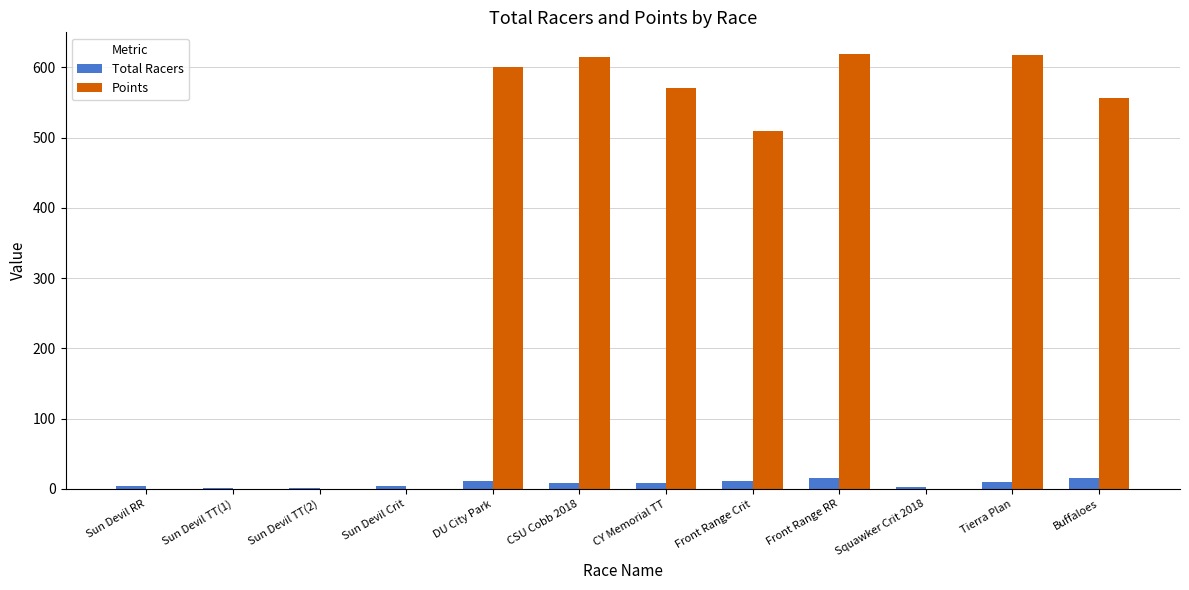

What is the highest value of the Points series?

618.8